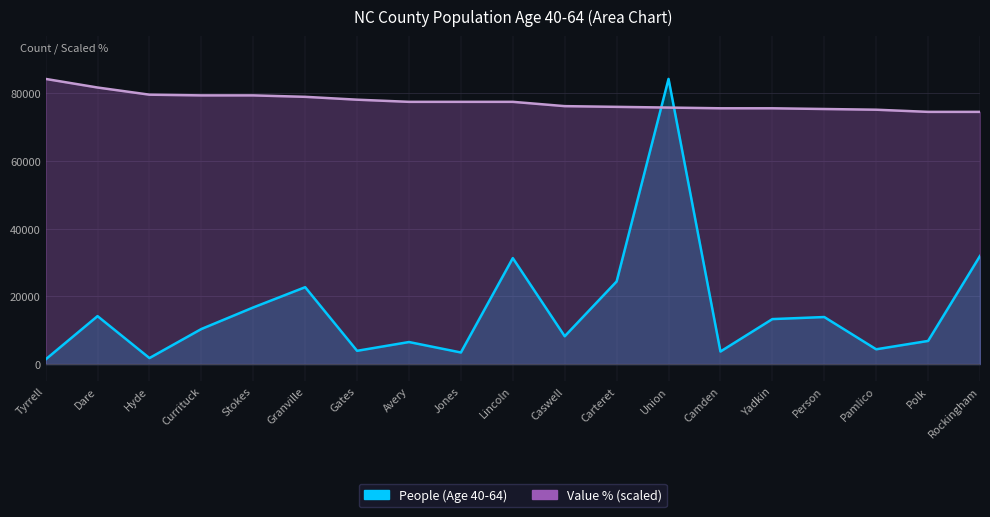

Which series has the largest total across all categories?

Value (Percent)